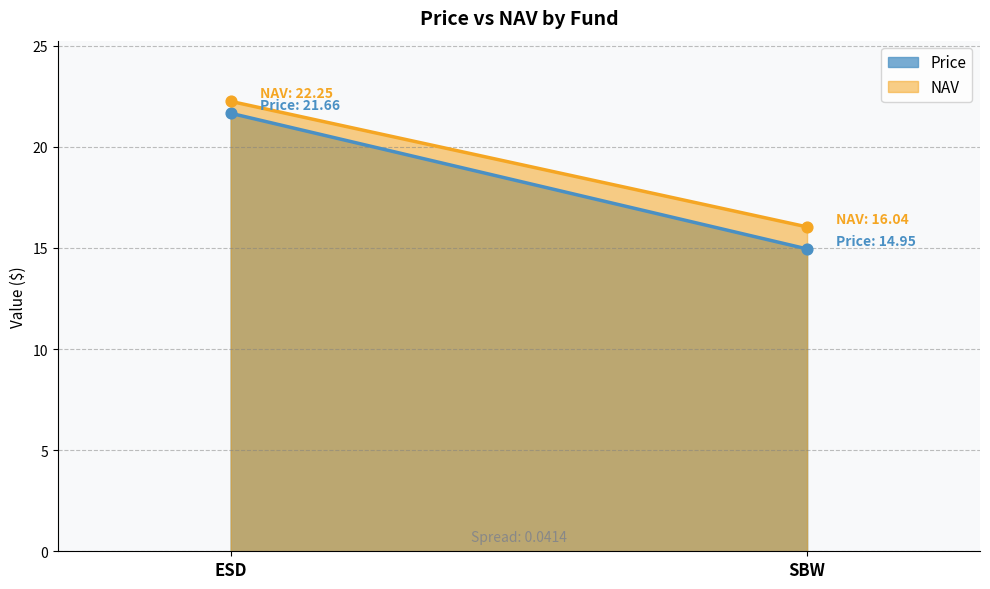

What is the total value across all series at SBW?

31.0